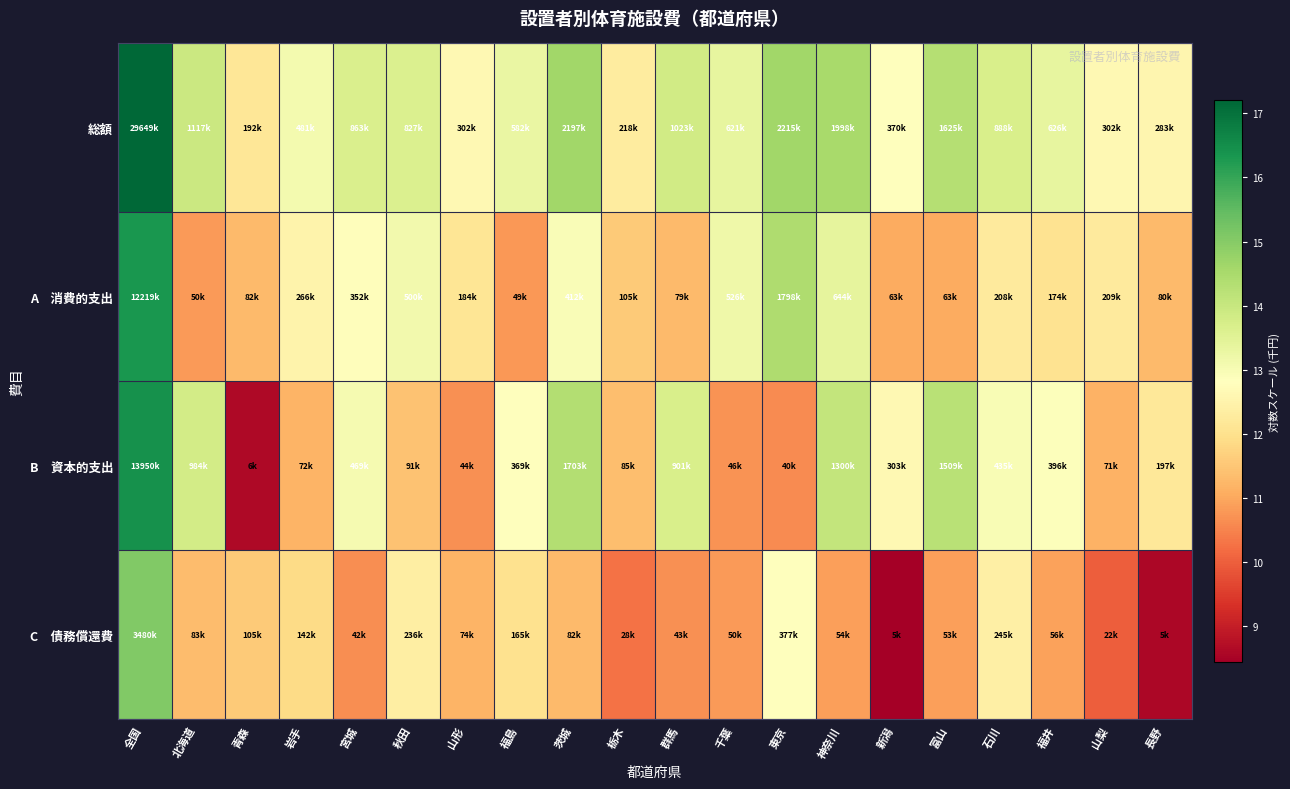

Between 石川 and 長野, which series saw the biggest shift?

C 債務償還費